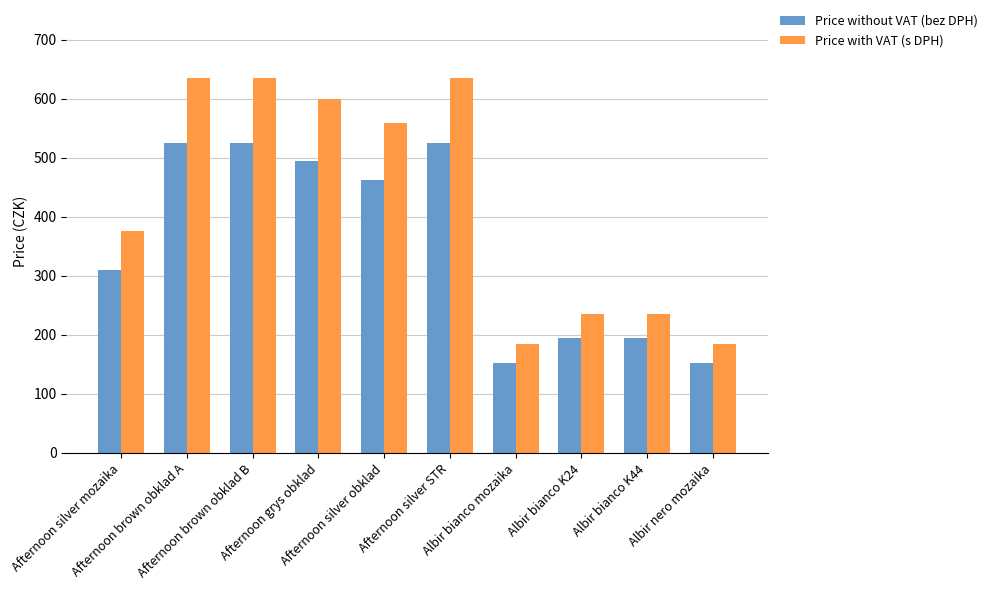

Is the value of Price without VAT (bez DPH) at Afternoon silver obklad greater than the value of Price with VAT (s DPH) at Albir bianco K24?

Yes